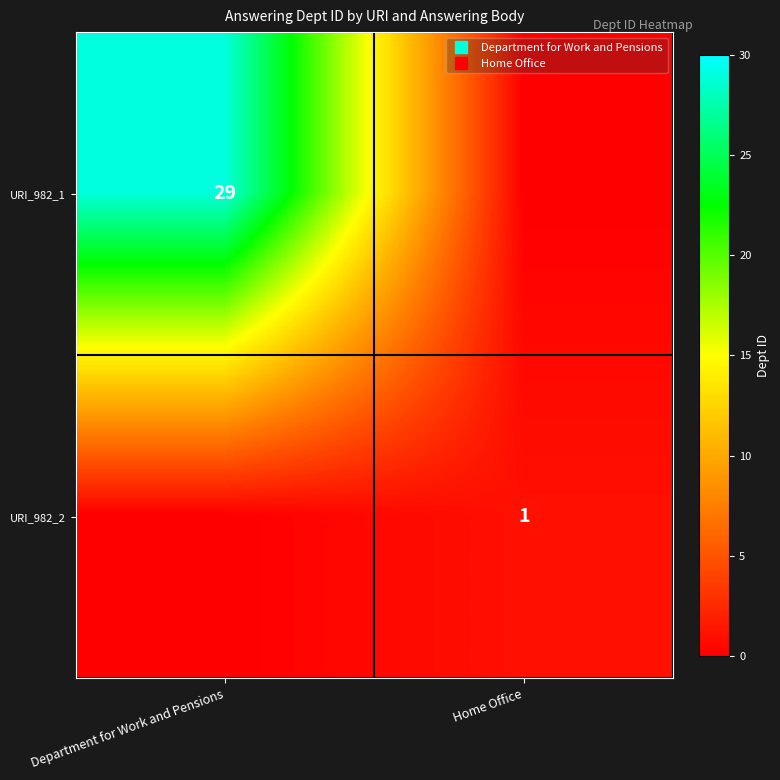

At how many categories does at least one series exceed 16?

1